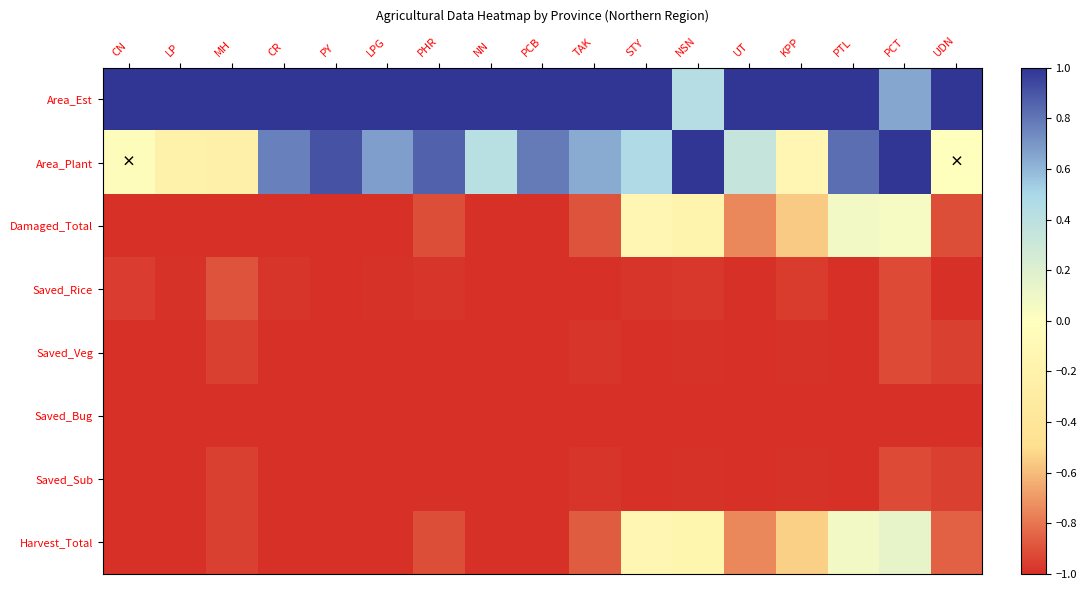

Reading right to left, what are all the values shown in this chart?

Area_Est: UDN=1.0	PCT=0.7	PTL=1.0	KPP=1.0	UT=1.0	NSN=0.4	STY=1.0	TAK=1.0	PCB=1.0	NN=1.0	PHR=1.0	LPG=1.0	PY=1.0	CR=1.0	MH=1.0	LP=1.0	CN=1.0
Area_Plant: UDN=-0.0	PCT=1.0	PTL=0.8	KPP=-0.1	UT=0.4	NSN=1.0	STY=0.5	TAK=0.6	PCB=0.8	NN=0.4	PHR=0.9	LPG=0.7	PY=0.9	CR=0.8	MH=-0.2	LP=-0.2	CN=-0.0
Damaged_Total: UDN=-0.9	PCT=0.1	PTL=0.1	KPP=-0.6	UT=-0.7	NSN=-0.2	STY=-0.1	TAK=-0.9	PCB=-1.0	NN=-1.0	PHR=-0.9	LPG=-1.0	PY=-1.0	CR=-1.0	MH=-1.0	LP=-1.0	CN=-1.0
Saved_Rice: UDN=-1.0	PCT=-0.9	PTL=-1.0	KPP=-1.0	UT=-1.0	NSN=-1.0	STY=-1.0	TAK=-1.0	PCB=-1.0	NN=-1.0	PHR=-1.0	LPG=-1.0	PY=-1.0	CR=-1.0	MH=-0.9	LP=-1.0	CN=-1.0
Saved_Veg: UDN=-1.0	PCT=-0.9	PTL=-1.0	KPP=-1.0	UT=-1.0	NSN=-1.0	STY=-1.0	TAK=-1.0	PCB=-1.0	NN=-1.0	PHR=-1.0	LPG=-1.0	PY=-1.0	CR=-1.0	MH=-0.9	LP=-1.0	CN=-1.0
Saved_Bug: UDN=-1.0	PCT=-1.0	PTL=-1.0	KPP=-1.0	UT=-1.0	NSN=-1.0	STY=-1.0	TAK=-1.0	PCB=-1.0	NN=-1.0	PHR=-1.0	LPG=-1.0	PY=-1.0	CR=-1.0	MH=-1.0	LP=-1.0	CN=-1.0
Saved_Sub: UDN=-1.0	PCT=-0.9	PTL=-1.0	KPP=-1.0	UT=-1.0	NSN=-1.0	STY=-1.0	TAK=-1.0	PCB=-1.0	NN=-1.0	PHR=-1.0	LPG=-1.0	PY=-1.0	CR=-1.0	MH=-0.9	LP=-1.0	CN=-1.0
Harvest_Total: UDN=-0.9	PCT=0.1	PTL=0.1	KPP=-0.5	UT=-0.7	NSN=-0.2	STY=-0.1	TAK=-0.9	PCB=-1.0	NN=-1.0	PHR=-0.9	LPG=-1.0	PY=-1.0	CR=-1.0	MH=-0.9	LP=-1.0	CN=-1.0